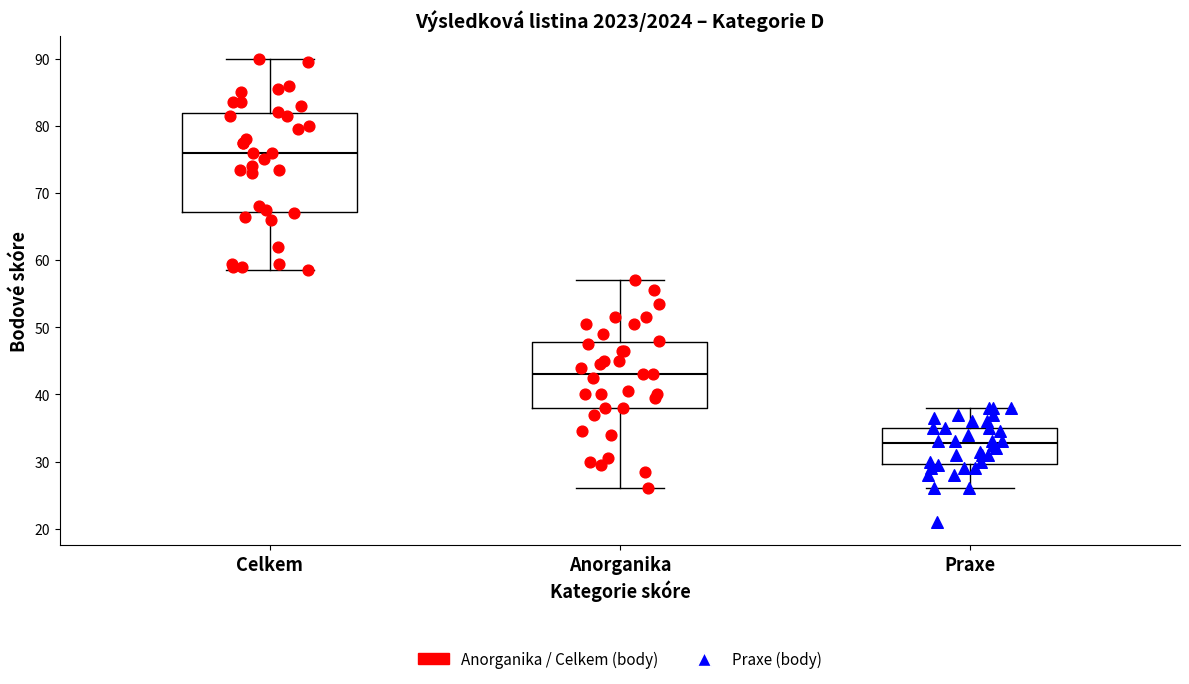

Reading left to right, read every box against the y-axis: the position of its median line, the range the box covers, and the ends of its whiskers. The values are not printed on the chart, so give them approximately, as read against the axis.

Celkem: median 76, box 67 to 82, whiskers 59 to 90
Anorganika: median 43, box 38 to 48, whiskers 26 to 57
Praxe: median 33, box 30 to 35, whiskers 26 to 38